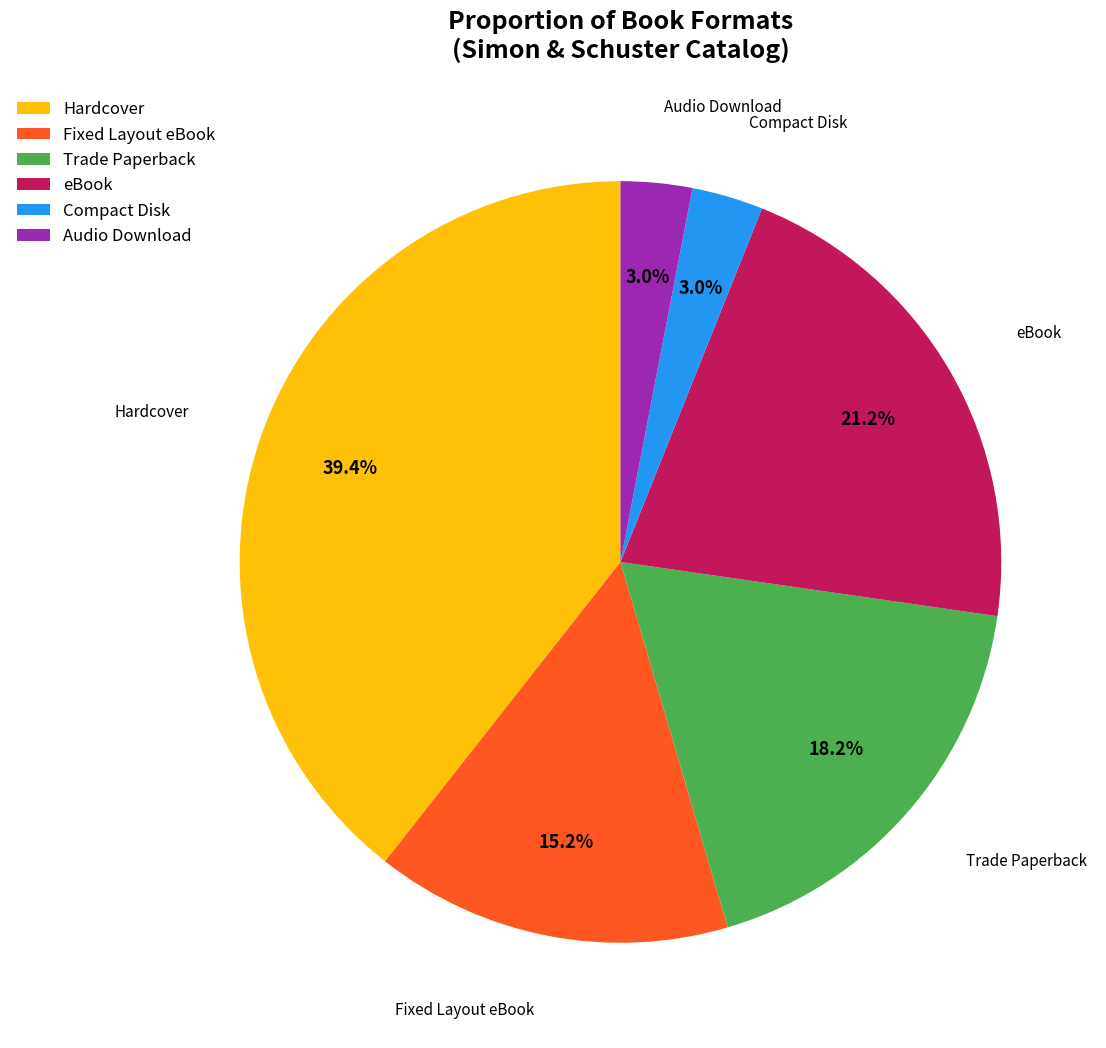

Which category has the biggest portion of the pie?

Hardcover